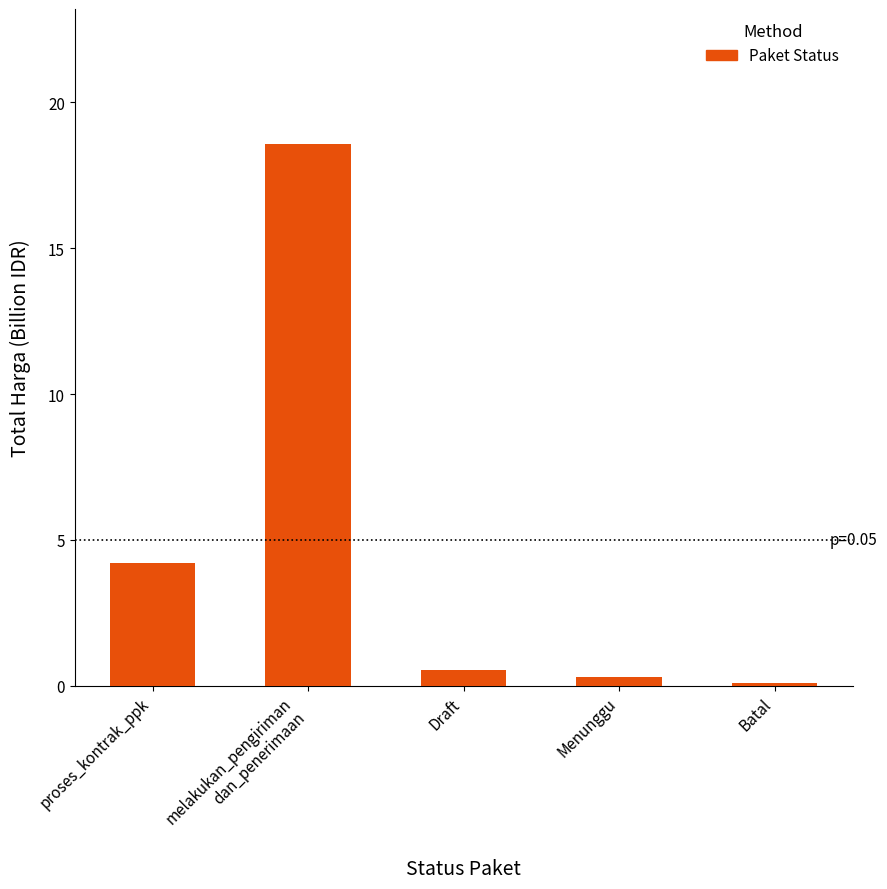

The chart shows a value of 0.5 at Draft. True or false?

True